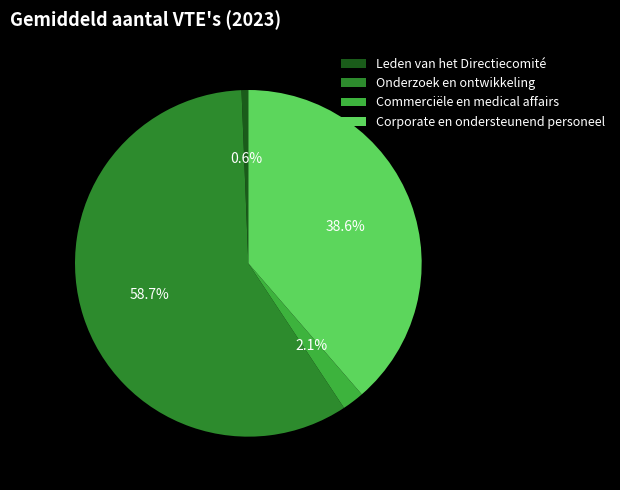

True or false: Onderzoek en ontwikkeling accounts for 59% of the total.

True